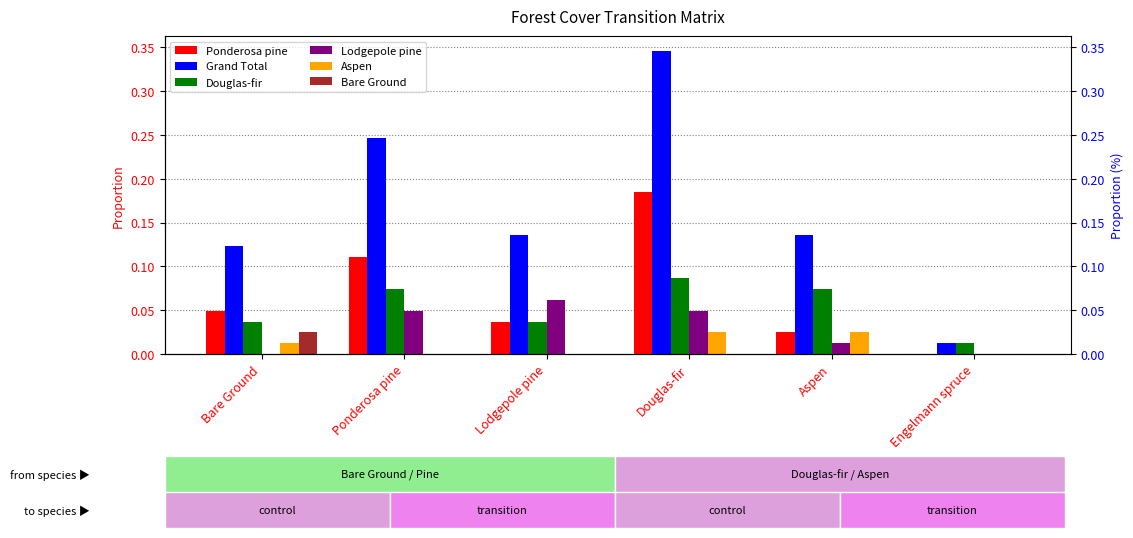

Which category has the lowest value across all series?

Engelmann spruce